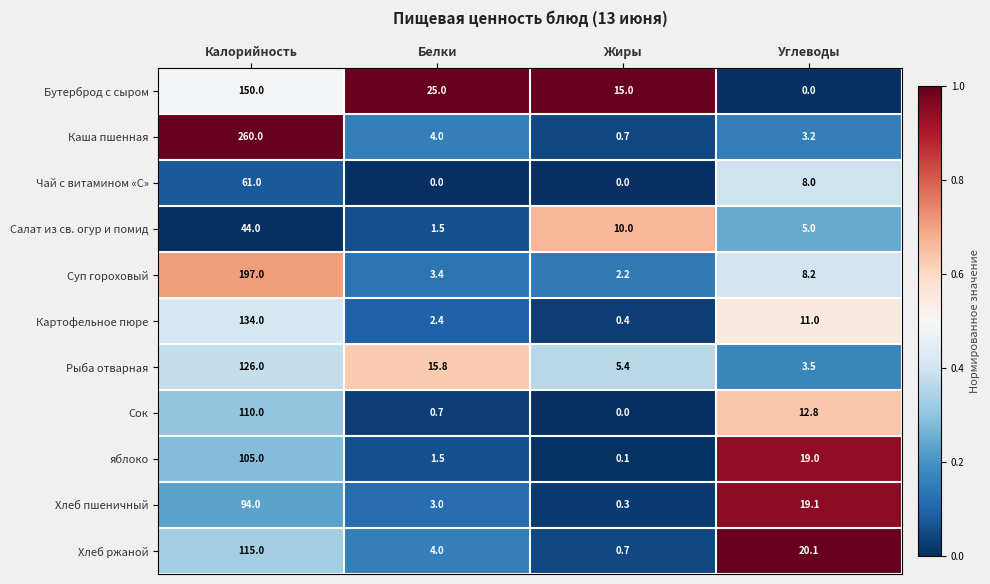

What is the difference between the highest and lowest values at Углеводы?

20.1